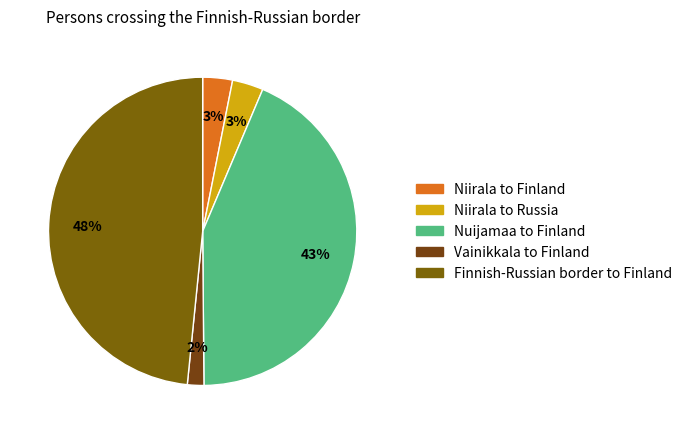

Does Niirala to Russia represent more than half of the total?

No